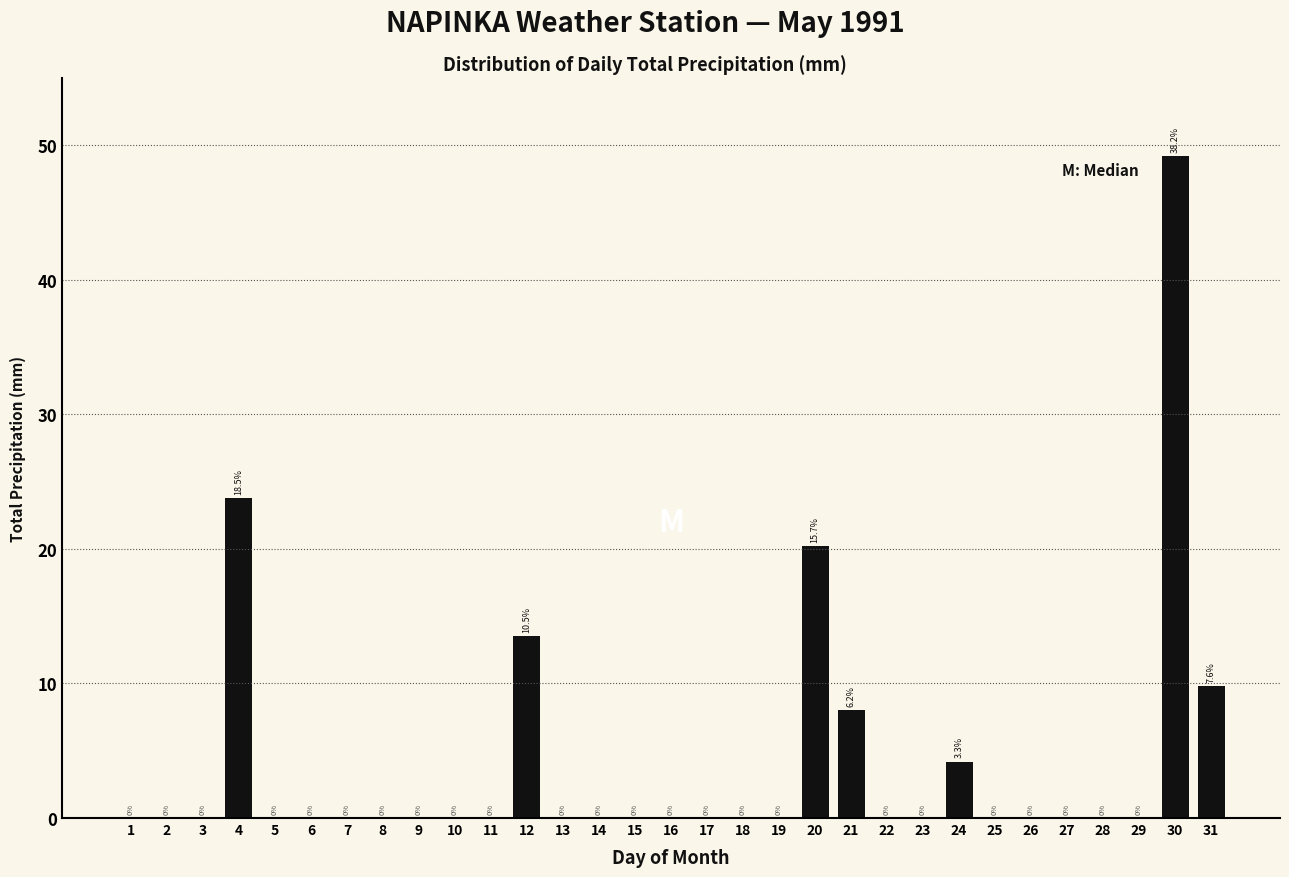

Reading left to right, list all the values displayed in this chart.

1=0.0	2=0.0	3=0.0	4=23.8	5=0.0	6=0.0	7=0.0	8=0.0	9=0.0	10=0.0	11=0.0	12=13.5	13=0.0	14=0.0	15=0.0	16=0.0	17=0.0	18=0.0	19=0.0	20=20.2	21=8.0	22=0.0	23=0.0	24=4.2	25=0.0	26=0.0	27=0.0	28=0.0	29=0.0	30=49.2	31=9.8